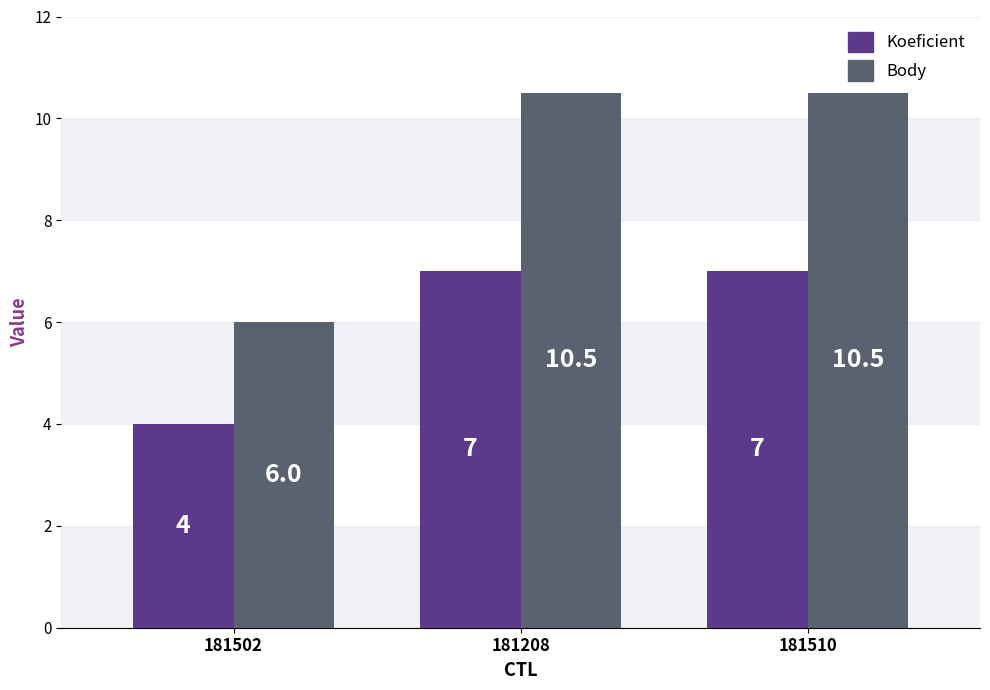

What is the value of the Koeficient bar at the 3rd from the left?

7.0